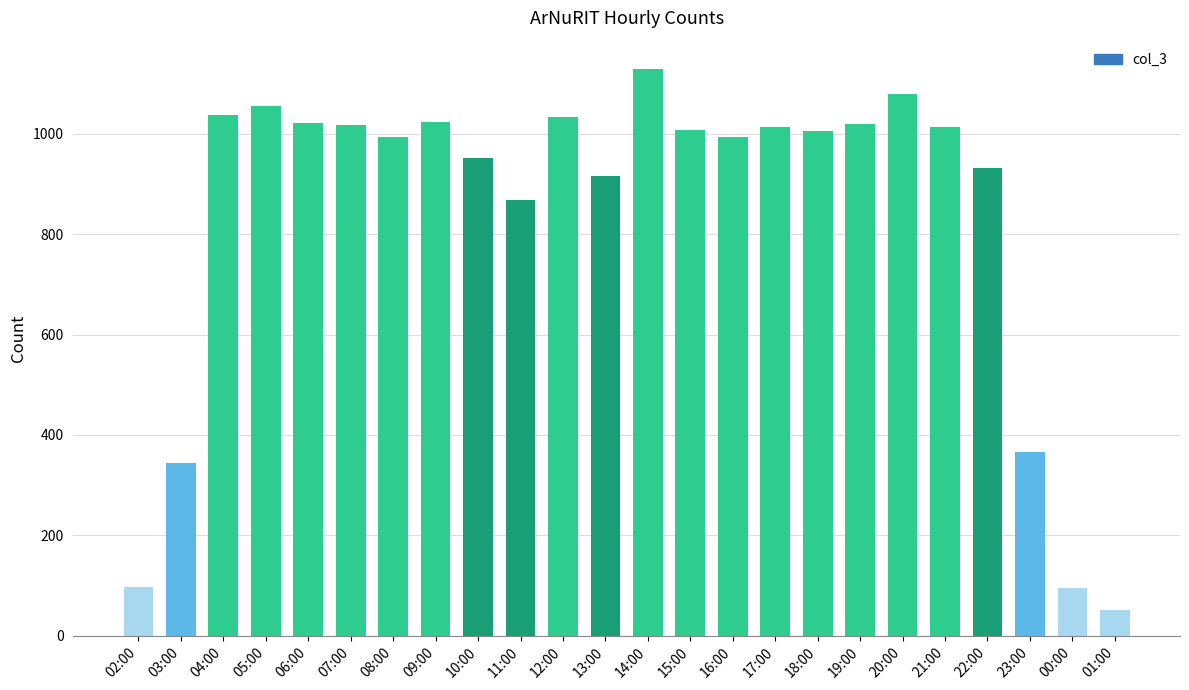

What is the difference between the maximum and second lowest values?

1033